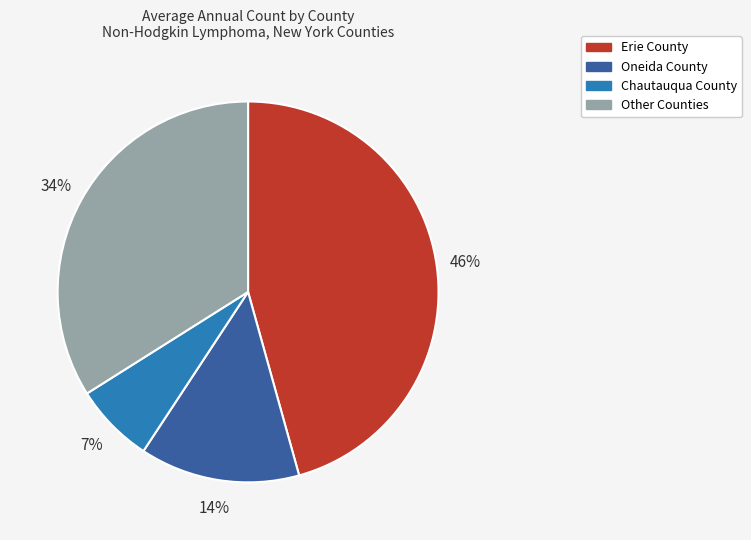

What is the ratio of the value at Oneida County to the value at Other Counties?

0.4